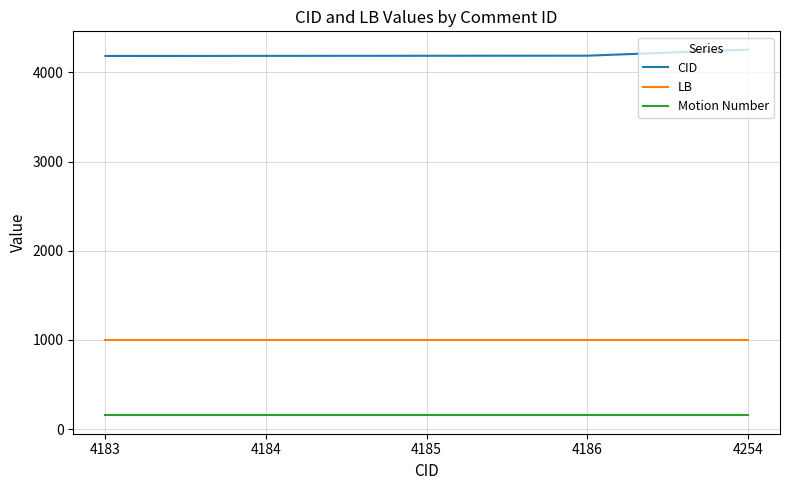

The value of CID at 4254 is 5621. True or false?

False